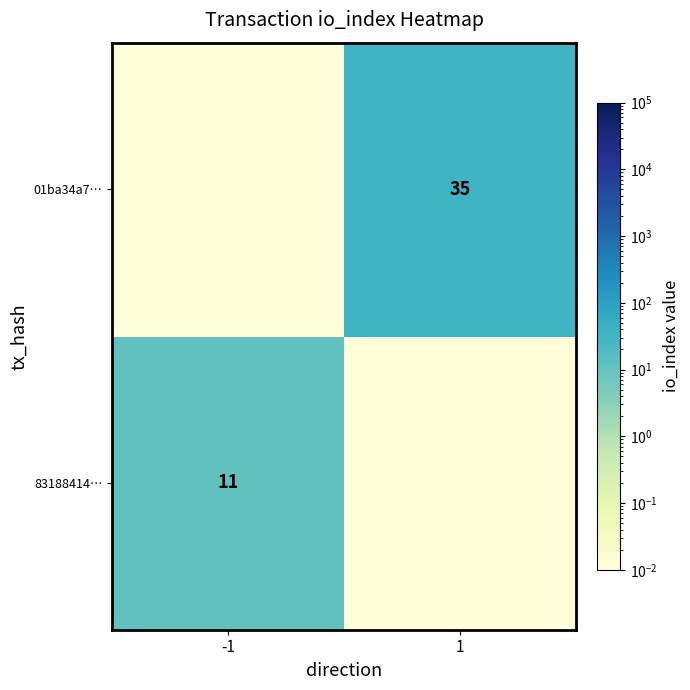

Is the value of 01ba34a7… at 1 greater than the value of 83188414… at -1?

Yes